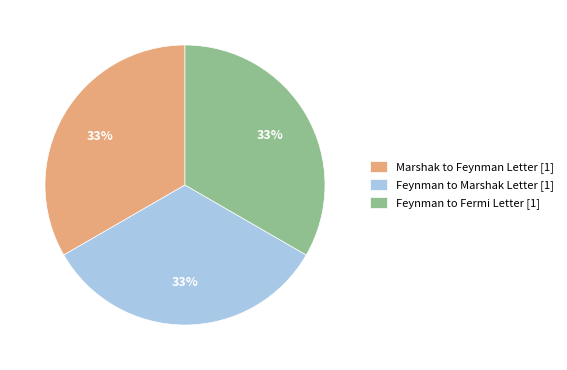

To the nearest percent, what is the combined percentage of Feynman to Fermi Letter [1] and Marshak to Feynman Letter [1]?

67%